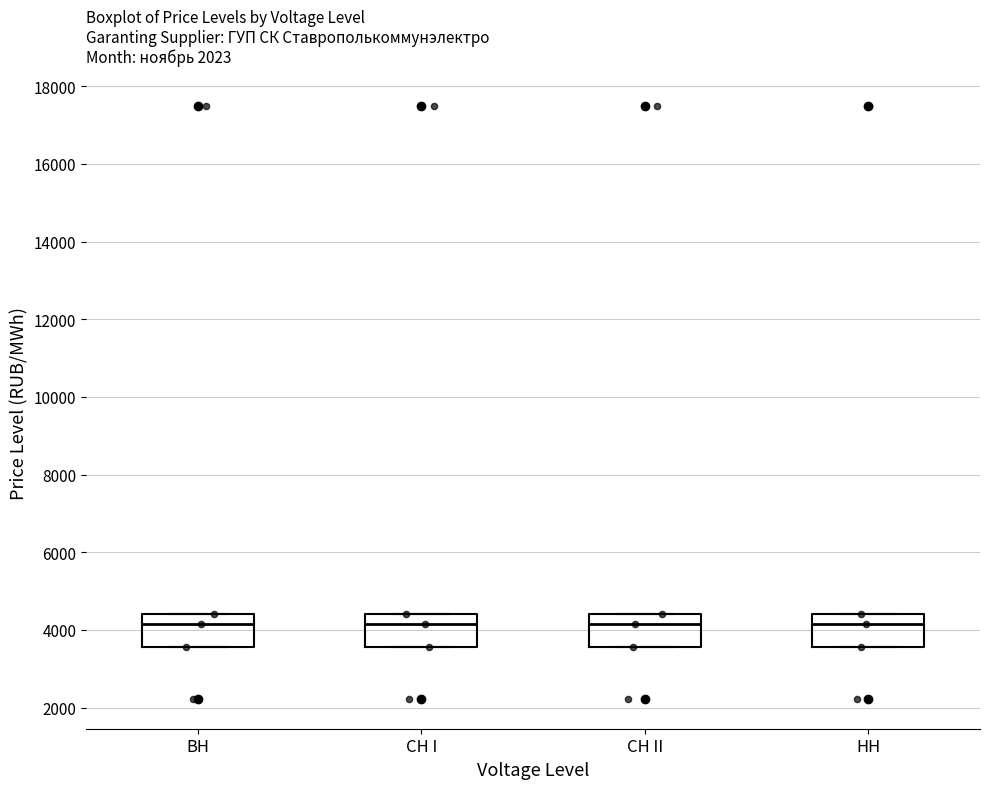

Reading left to right, transcribe this box plot: for each box, give where its median line is, the range the box spans, and where its two whiskers end, as read against the y-axis. The values are not printed on the chart, so give them approximately, as read against the axis.

BH: median 4200, box 3600 to 4400, whiskers 3600 to 4400
CH I: median 4200, box 3600 to 4400, whiskers 3600 to 4400
CH II: median 4200, box 3600 to 4400, whiskers 3600 to 4400
HH: median 4200, box 3600 to 4400, whiskers 3600 to 4400